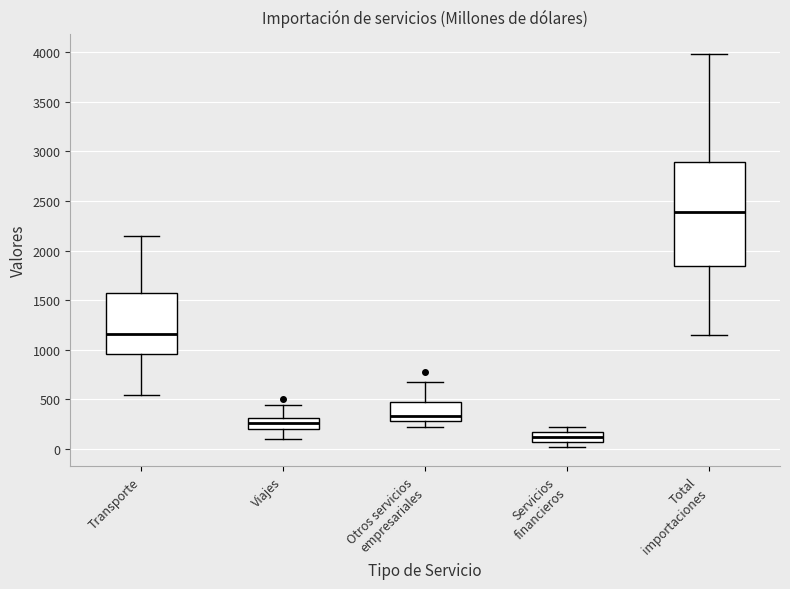

Where does the median line of the box for Total importaciones sit on the y-axis? The values are not printed on the chart, so give them approximately, as read against the axis.

2400